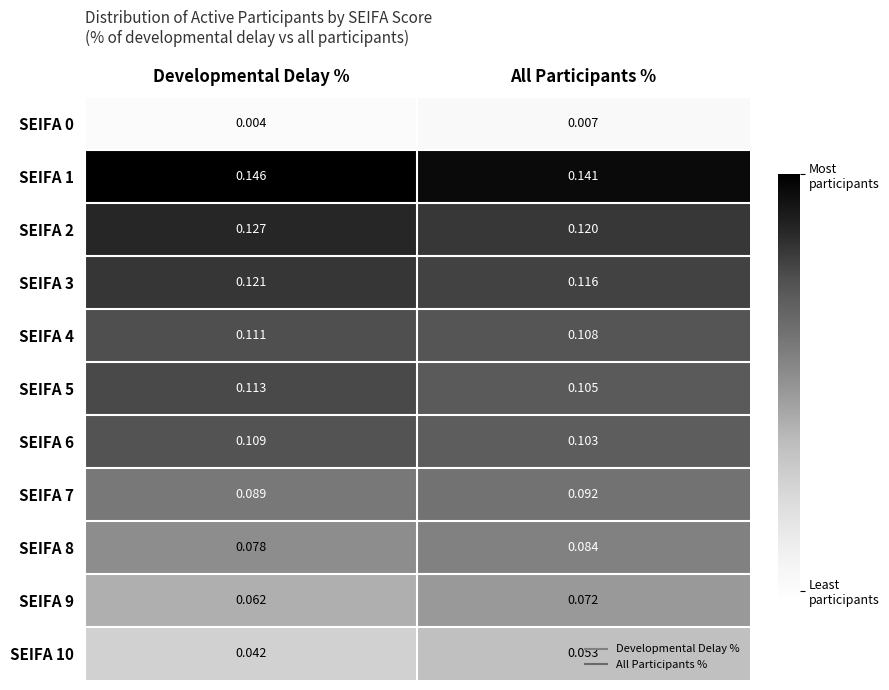

Where is SEIFA 4 nearest to the value 0?

All Participants %